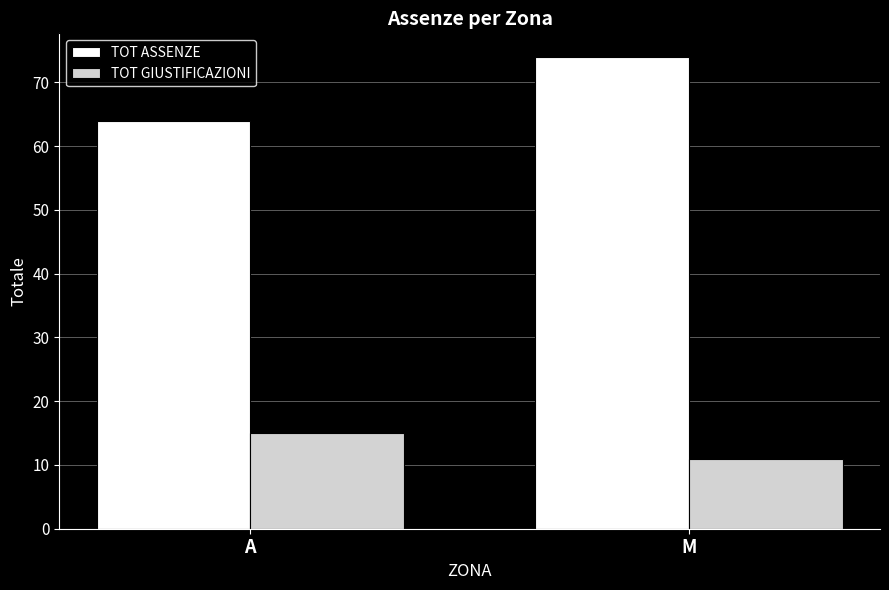

True or false: TOT ASSENZE has a value of 48 at M.

False